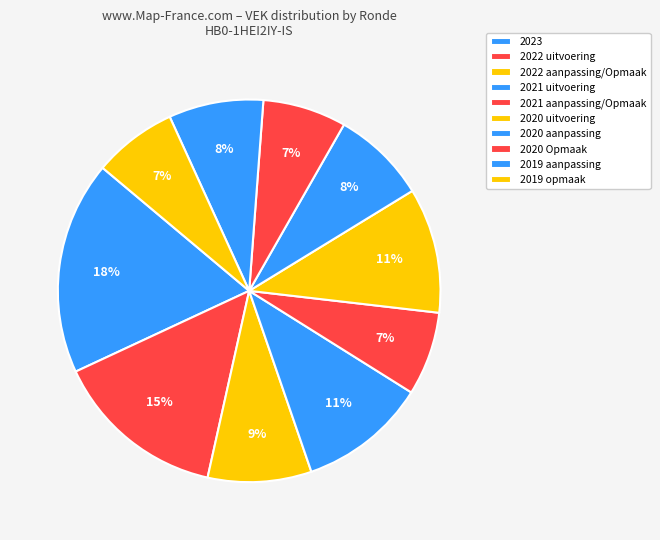

How many slices are in this pie chart?

10